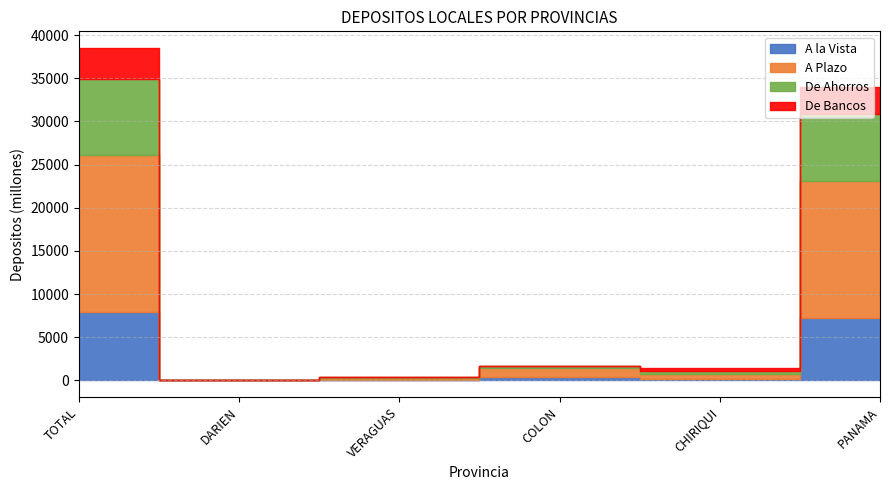

At how many categories does at least one series exceed 1902?

2